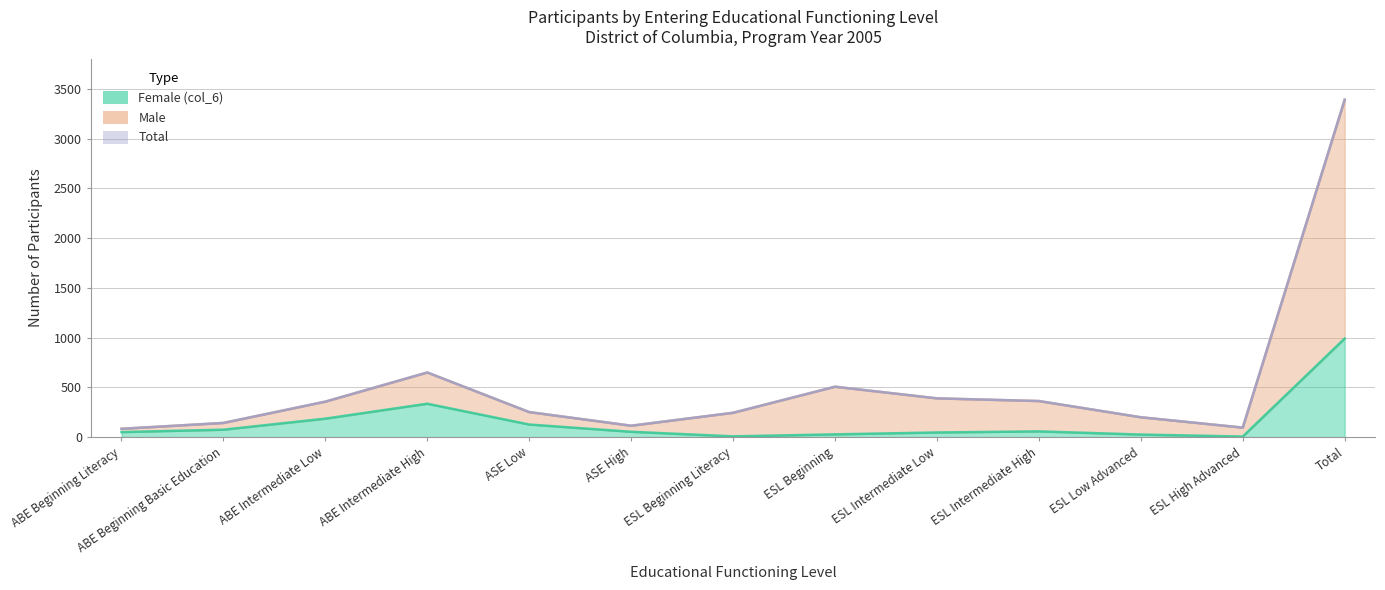

How many interior local valleys does the Total series have?

2